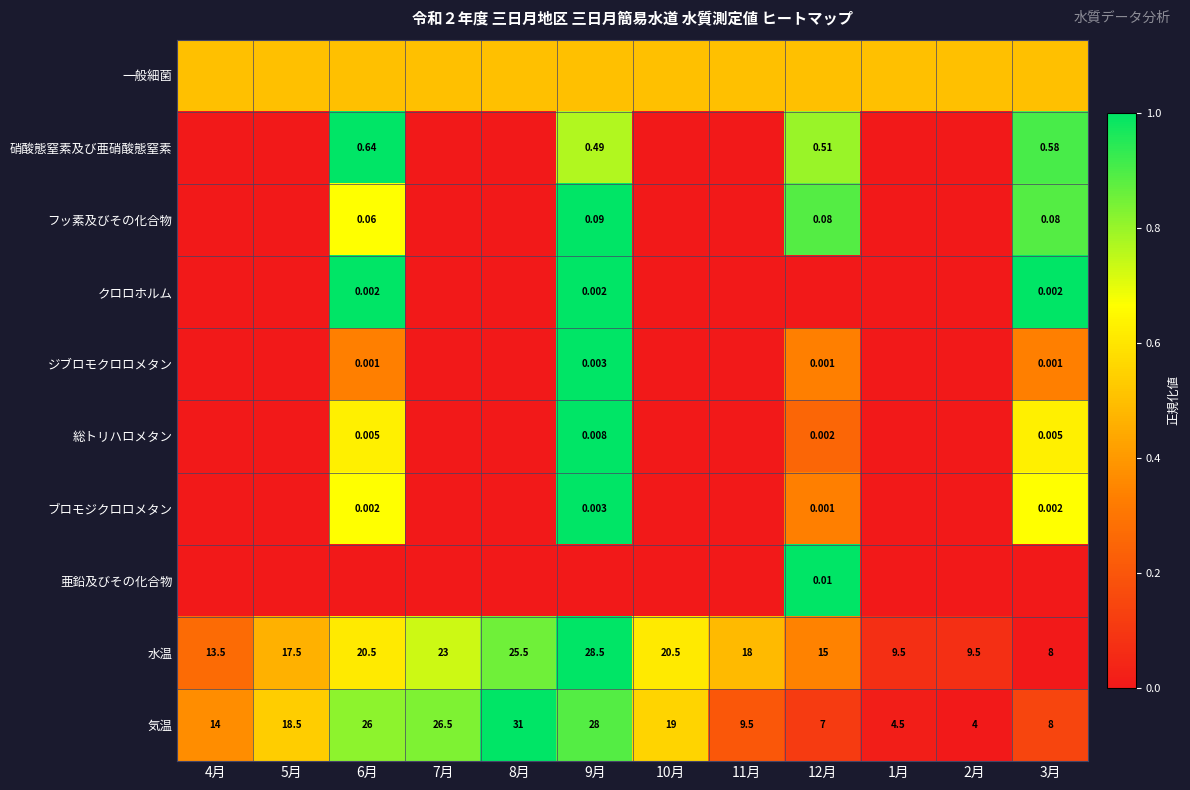

Count the number of data series in this chart.

10